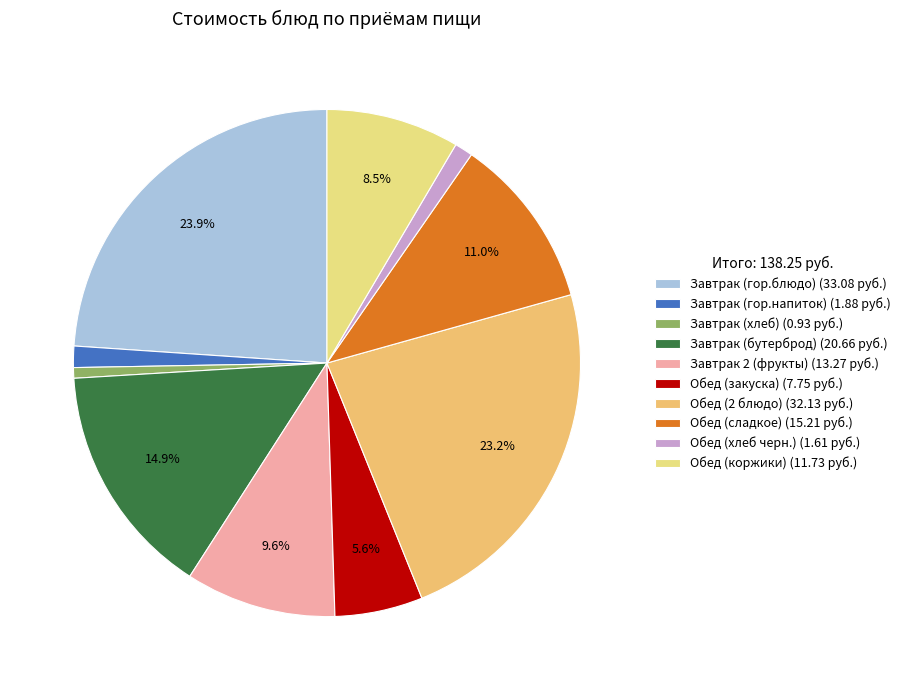

How many slices are in this pie chart?

10